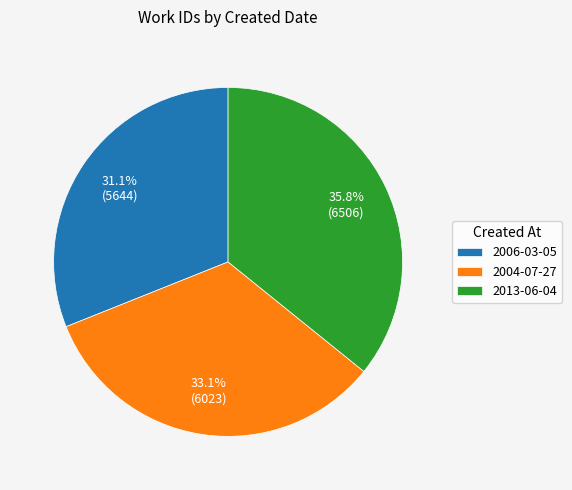

What is the smallest slice in the pie chart?

2006-03-05